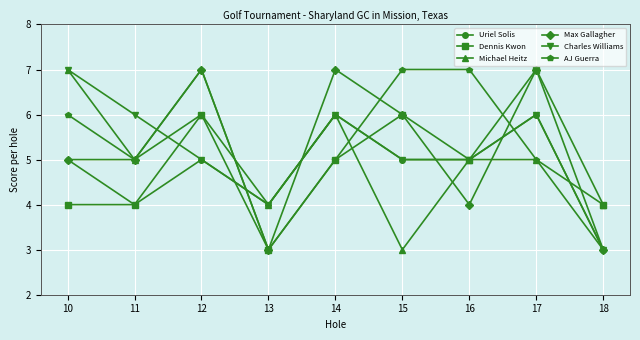

Reading left to right, extract all data points from this chart.

Uriel Solis: 10=5	11=4	12=5	13=4	14=6	15=5	16=5	17=6	18=3
Dennis Kwon: 10=4	11=4	12=6	13=3	14=5	15=6	16=5	17=7	18=4
Michael Heitz: 10=7	11=5	12=6	13=4	14=6	15=3	16=5	17=5	18=4
Max Gallagher: 10=5	11=5	12=7	13=3	14=7	15=6	16=4	17=7	18=3
Charles Williams: 10=7	11=6	12=5	13=4	14=6	15=5	16=5	17=6	18=3
AJ Guerra: 10=6	11=5	12=7	13=3	14=5	15=7	16=7	17=5	18=3